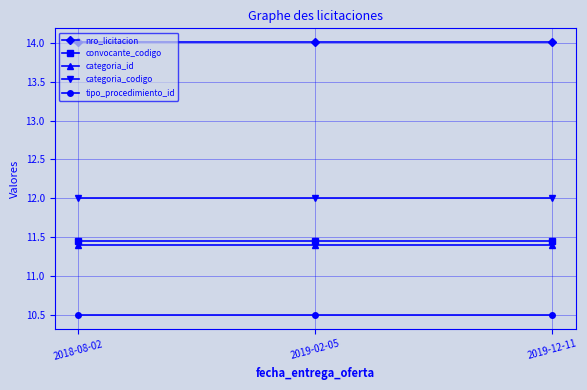

How many lines are shown in the chart?

5